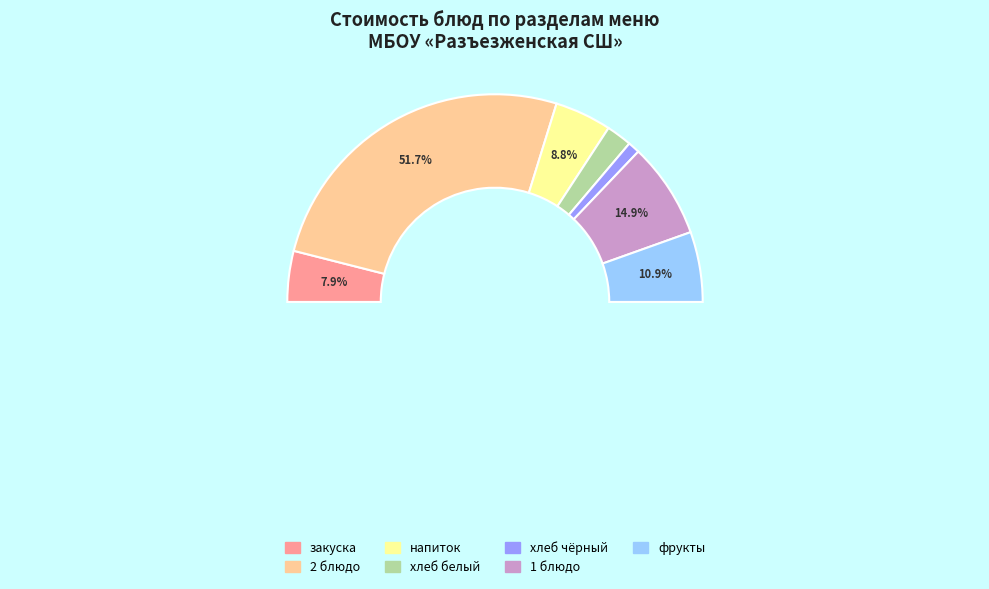

Is it true that фрукты is 19% of the pie?

False